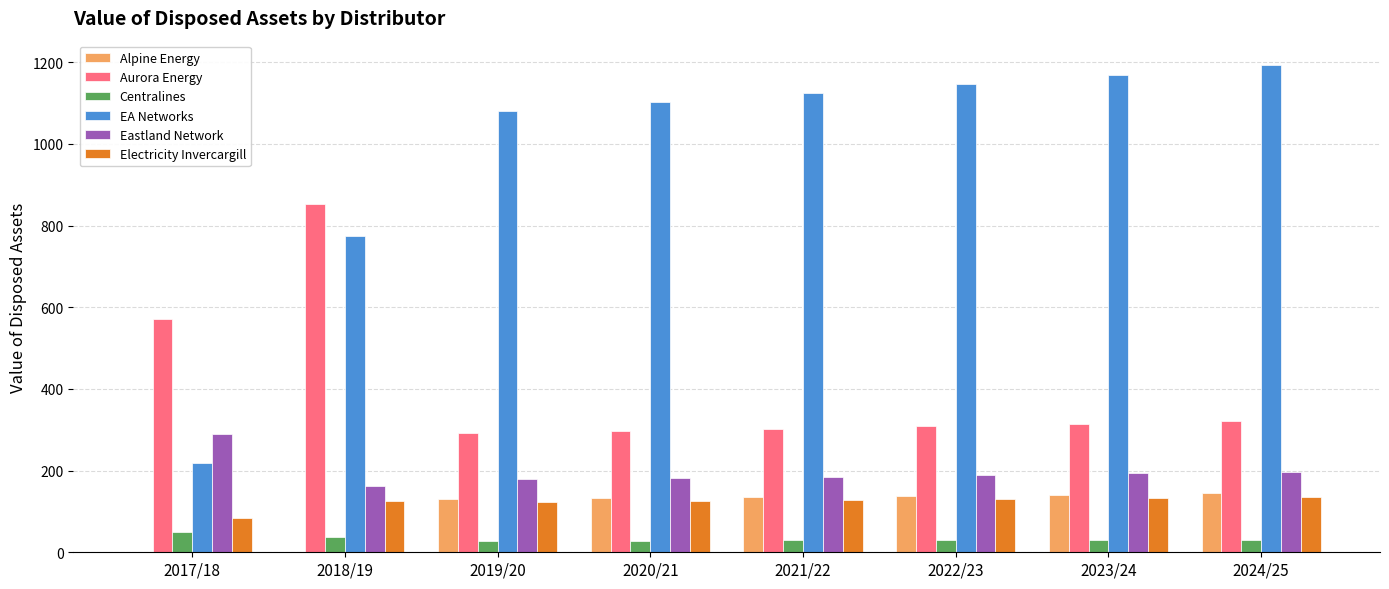

What is the spread (max minus min) of values at 2019/20?

1053.4